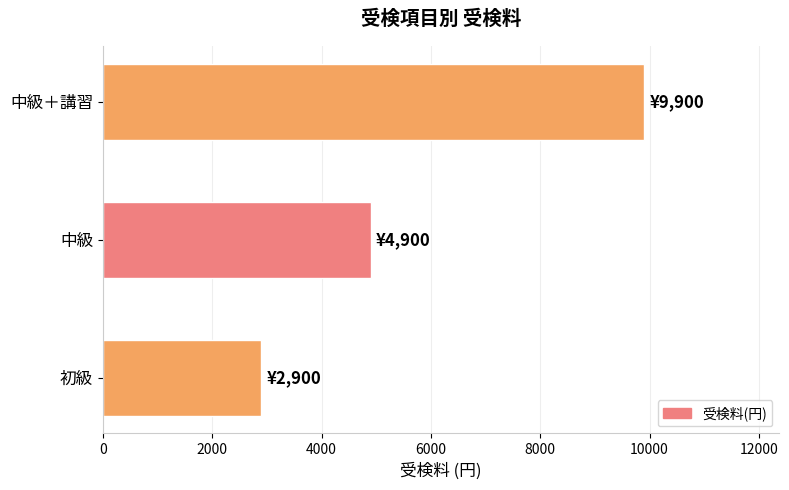

Between 初級 and 中級＋講習, which is larger?

中級＋講習